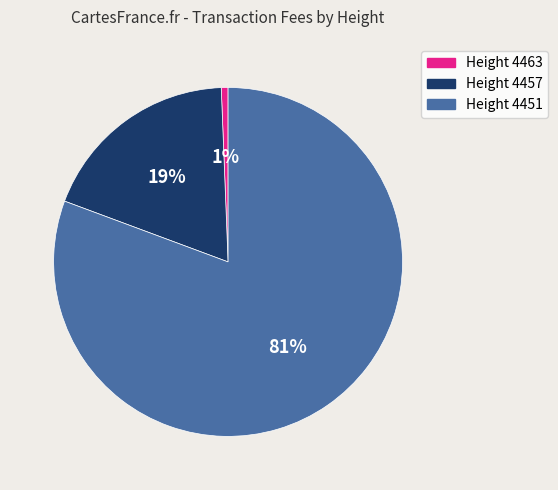

Does any single category account for the majority?

Yes